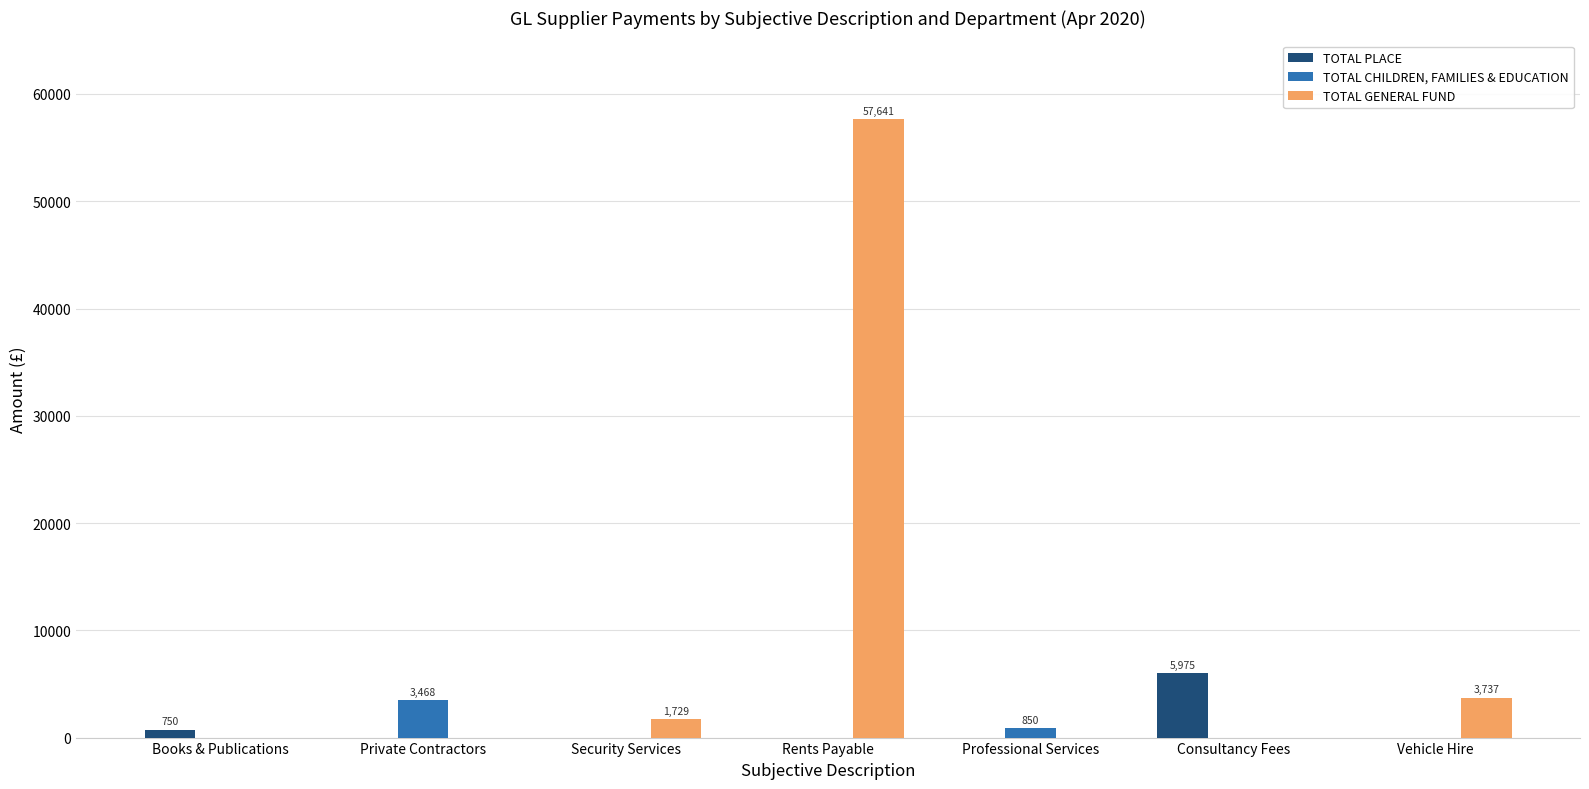

At which category does the chart reach its peak across all series?

Rents Payable